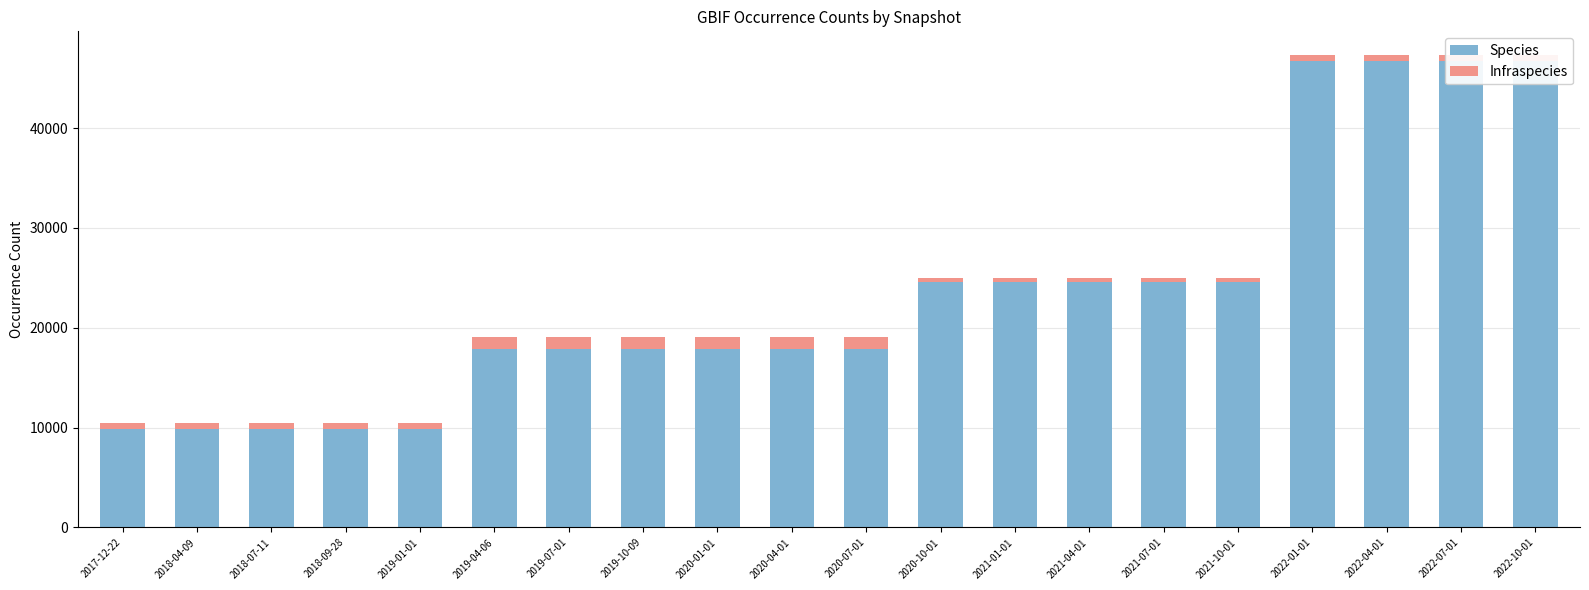

Rank the series by their maximum value, from lowest to highest.

Infraspecies, Species